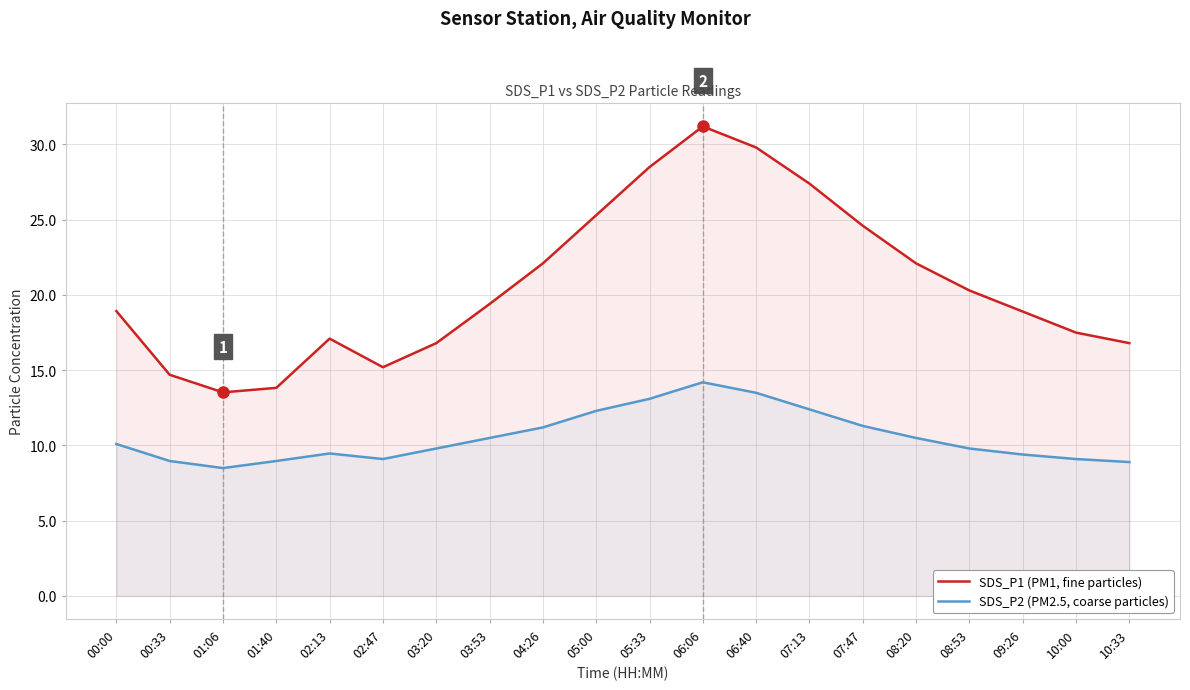

How many distinct data groups are displayed?

2